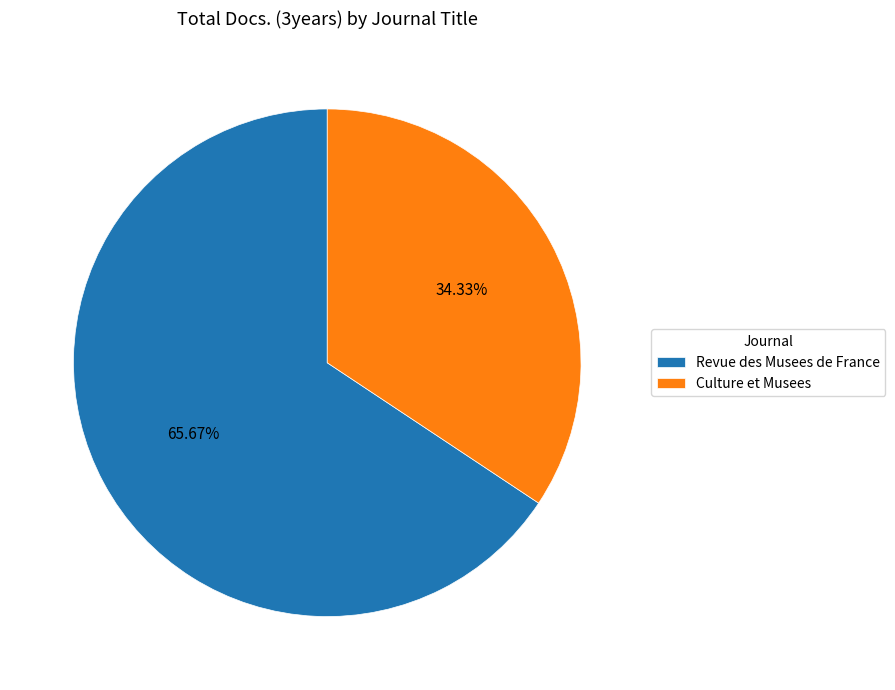

What is the total percentage of Revue des Musees de France and Culture et Musees?

100.0%